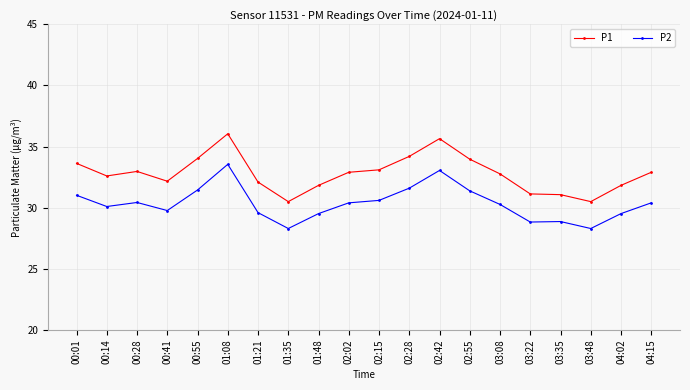

What is the label of the 1st point from the right?

04:15